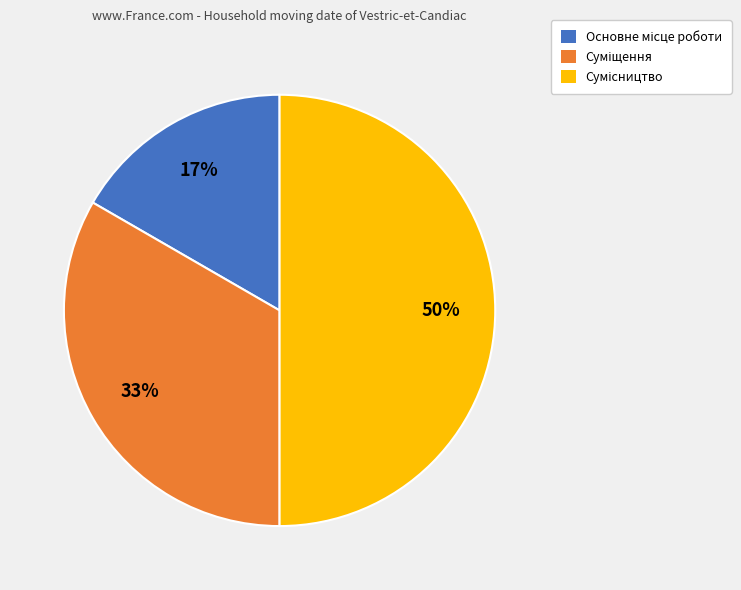

To the nearest percent, what is the difference between the largest and smallest slice percentages?

33%